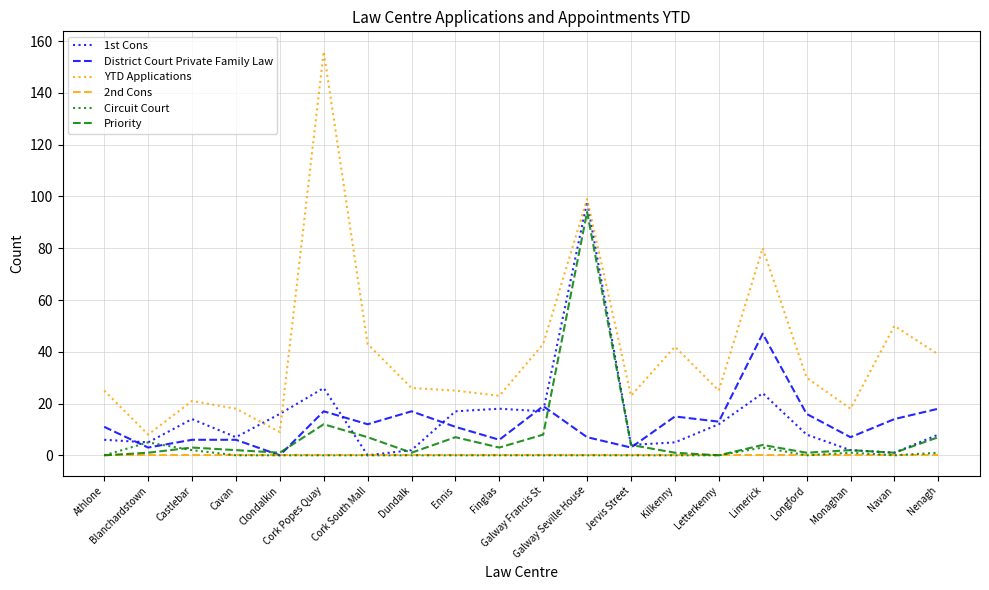

True or false: YTD Applications and 2nd Cons cross at least once.

False